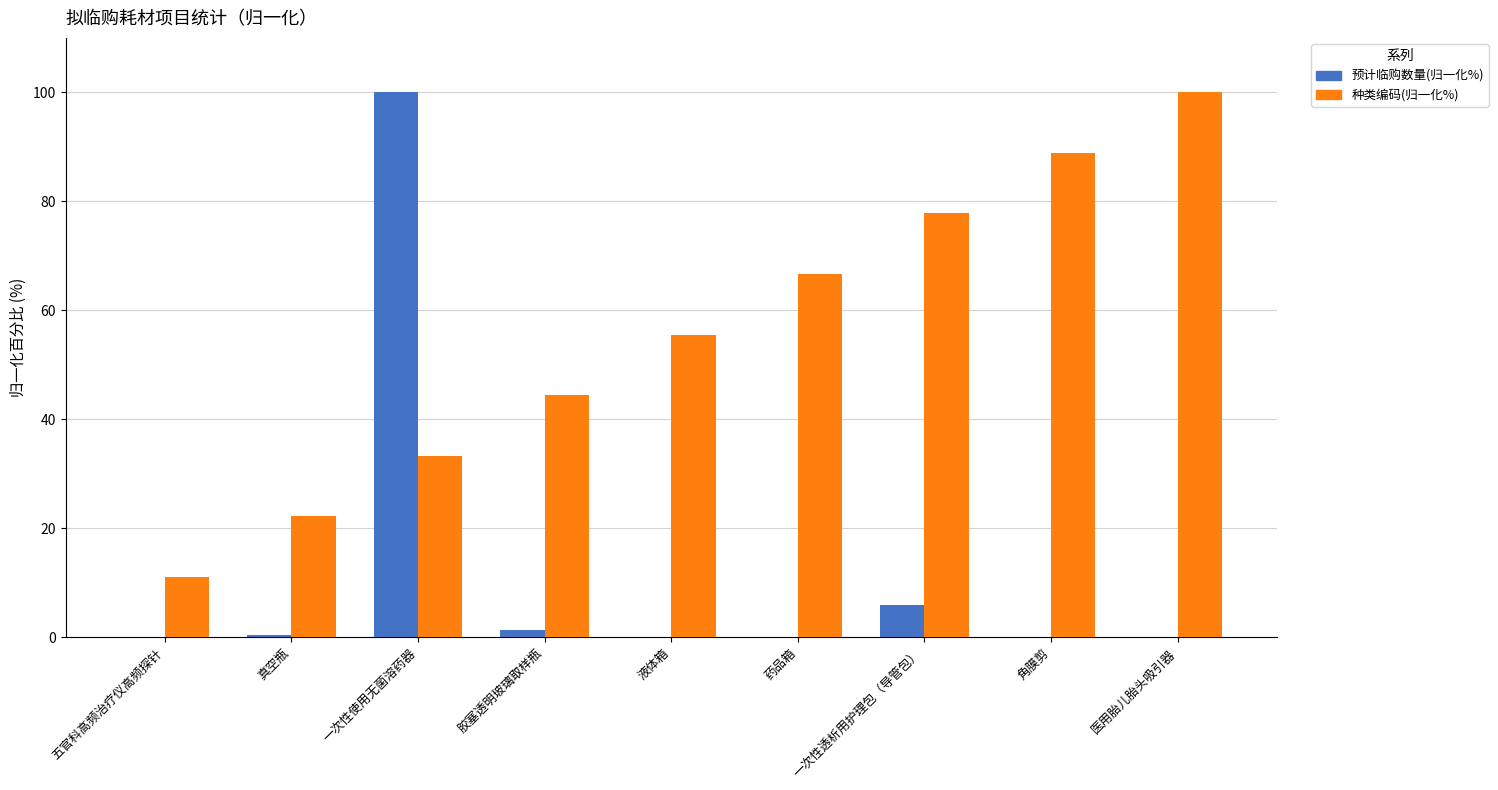

The 种类编码(归一化%) series shows 33.3 at 一次性使用无菌溶药器. True or false?

True